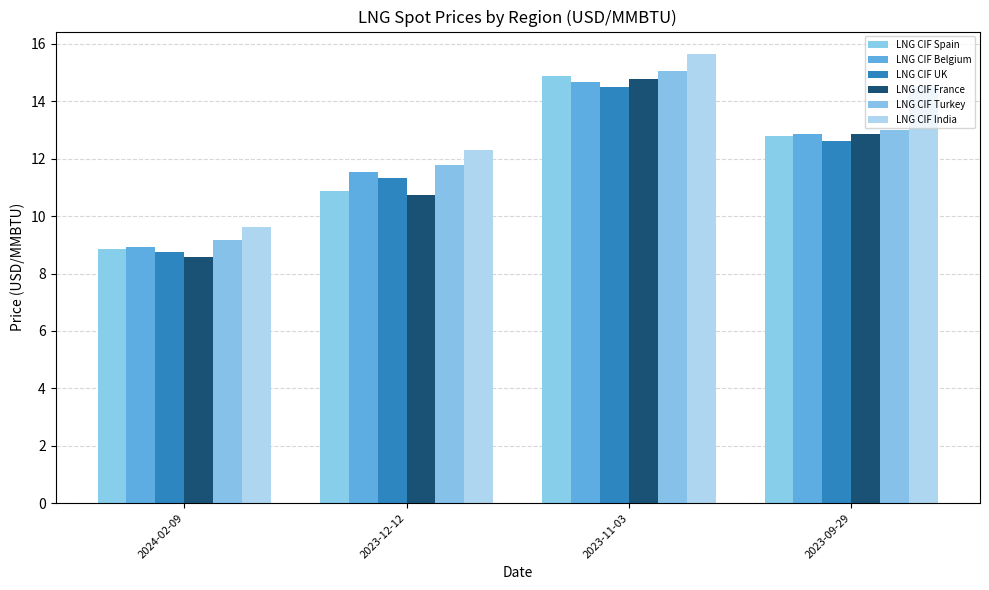

Reading left to right, list all the values displayed in this chart.

LNG CIF Spain: 2024-02-09=8.9	2023-12-12=10.9	2023-11-03=14.9	2023-09-29=12.8
LNG CIF Belgium: 2024-02-09=8.9	2023-12-12=11.5	2023-11-03=14.7	2023-09-29=12.8
LNG CIF UK: 2024-02-09=8.8	2023-12-12=11.3	2023-11-03=14.5	2023-09-29=12.6
LNG CIF France: 2024-02-09=8.6	2023-12-12=10.8	2023-11-03=14.8	2023-09-29=12.9
LNG CIF Turkey: 2024-02-09=9.2	2023-12-12=11.8	2023-11-03=15.1	2023-09-29=13.0
LNG CIF India: 2024-02-09=9.6	2023-12-12=12.3	2023-11-03=15.7	2023-09-29=14.6